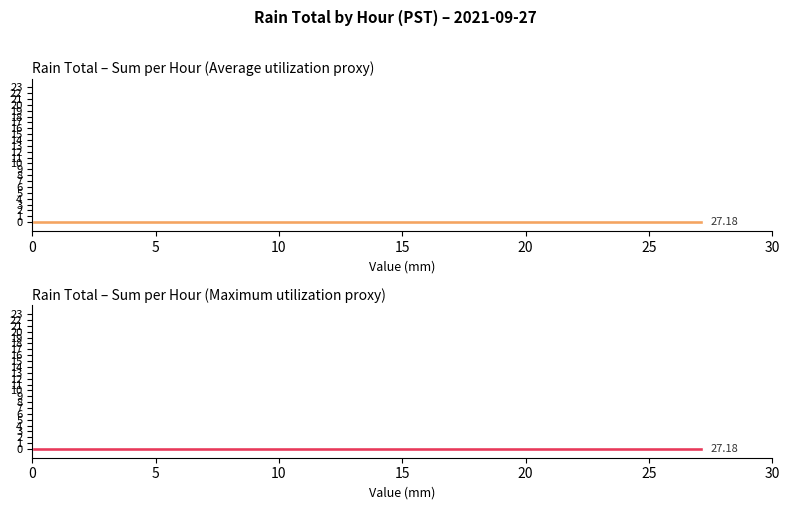

Which series has the widest spread of values?

Rain Total – Sum per Hour (Average utilization proxy)